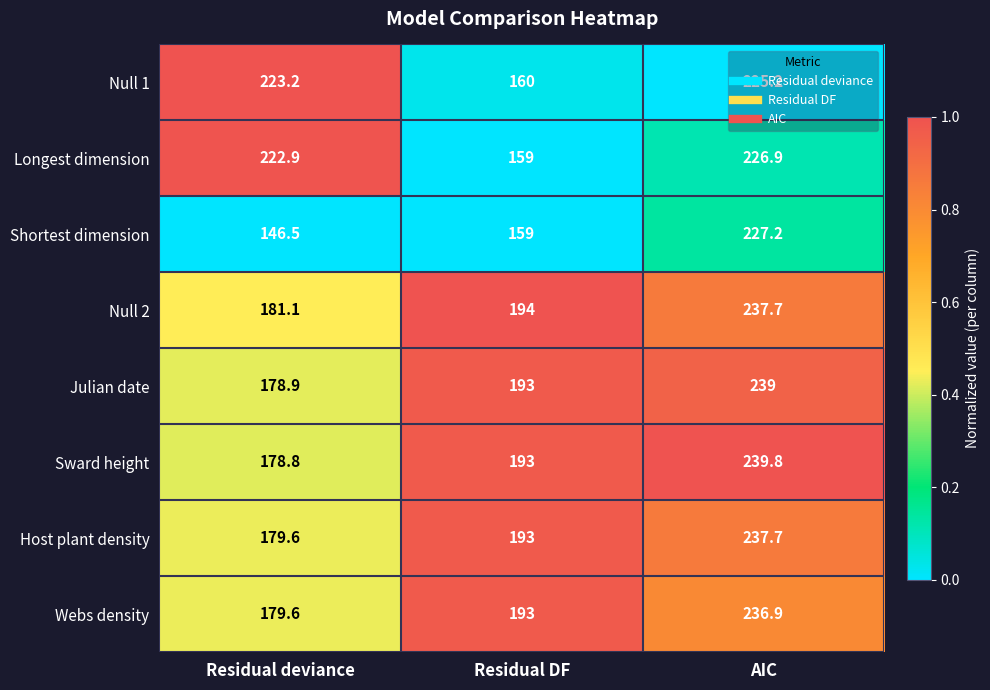

At which label is Longest dimension closest to 192?

Residual deviance